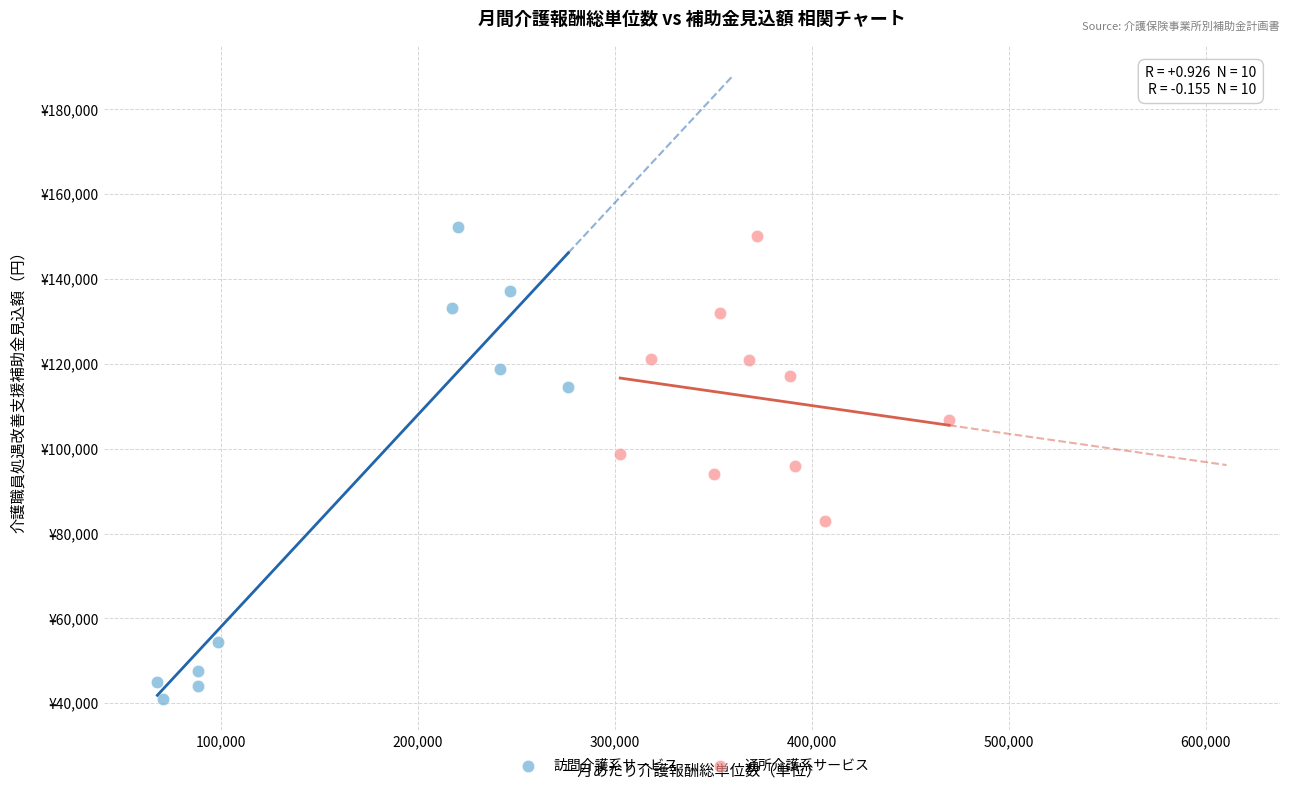

Which series reaches the maximum Y coordinate?

訪問介護系サービス